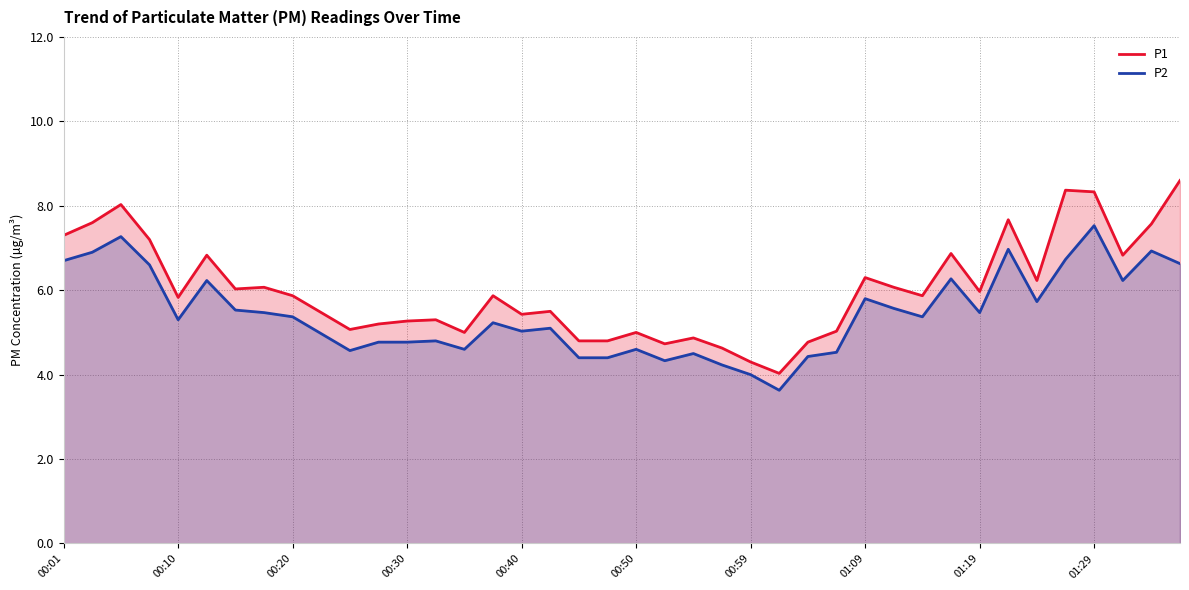

How many lines are shown in the chart?

2